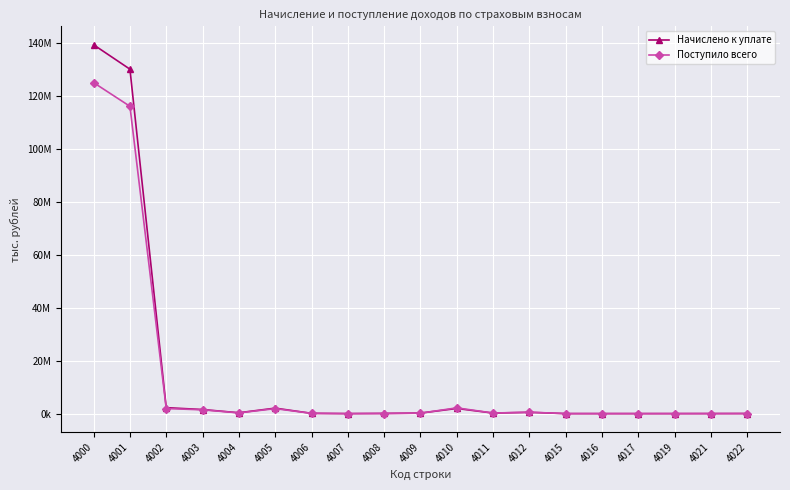

What are all the series names shown in the legend?

Начислено к уплате, Поступило всего